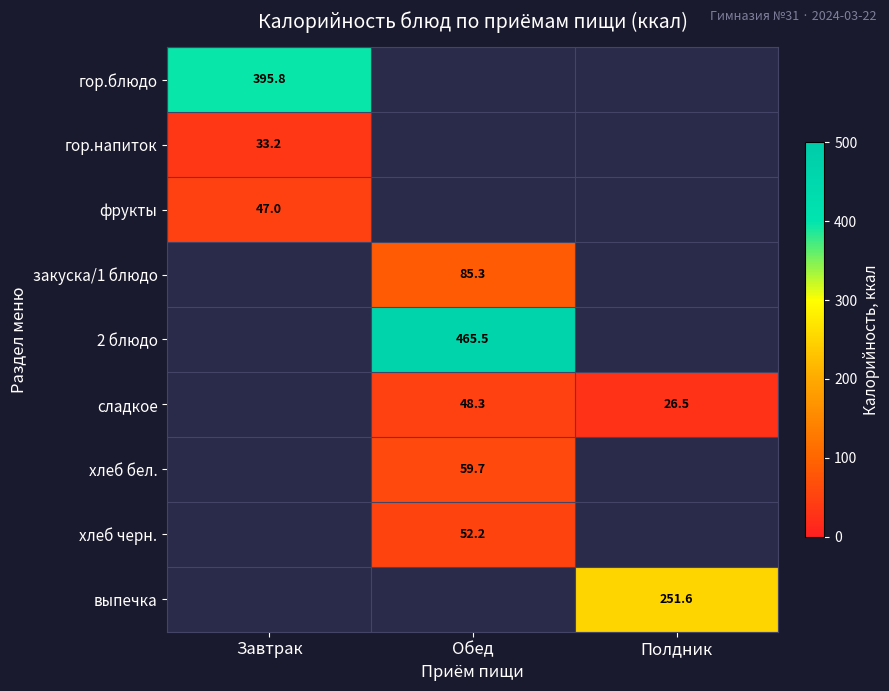

What is the approximate value of сладкое at Обед?

48.3